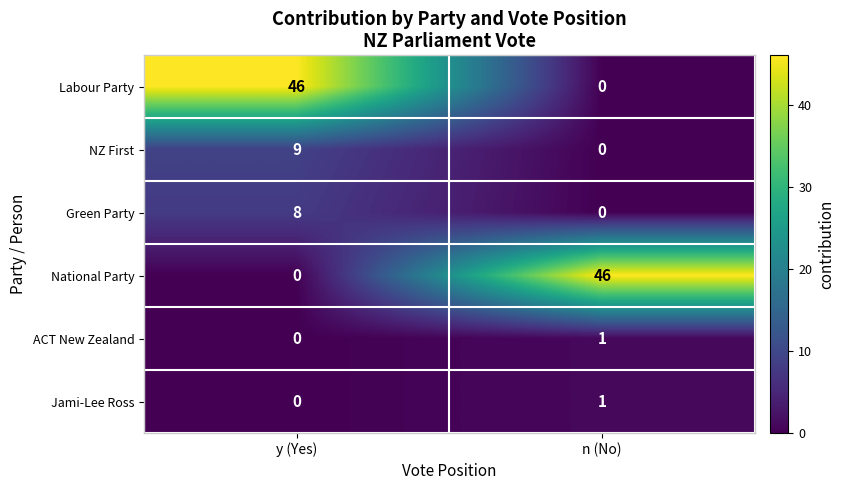

What is the difference between the maximum and minimum values in the Green Party series?

8